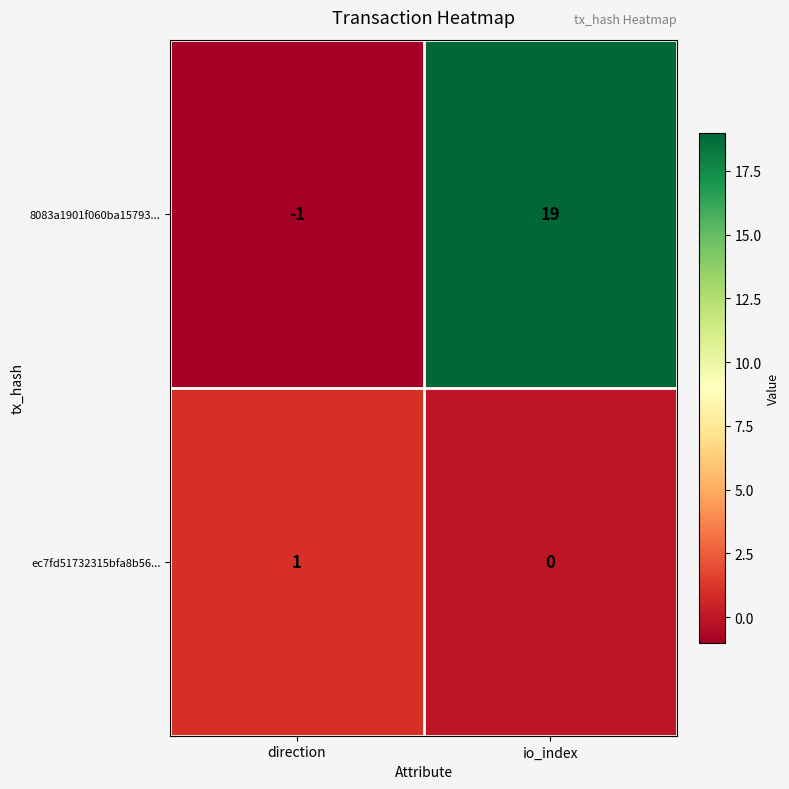

Which series has the widest spread of values?

8083a1901f060ba15793...